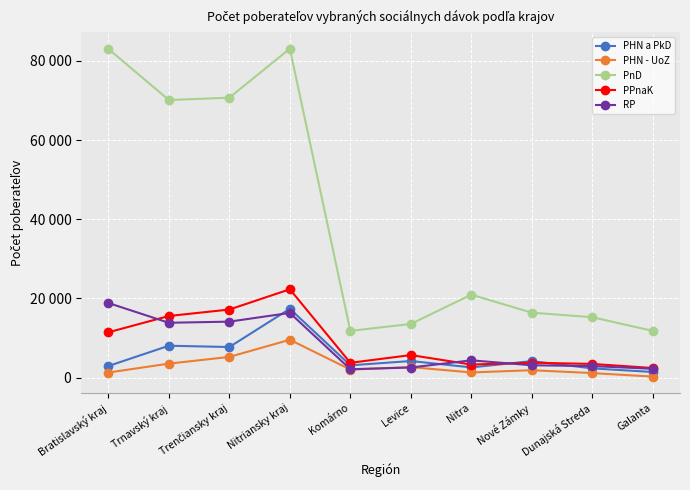

What is the difference between the PHN - UoZ values at Levice and Nitriansky kraj?

6906